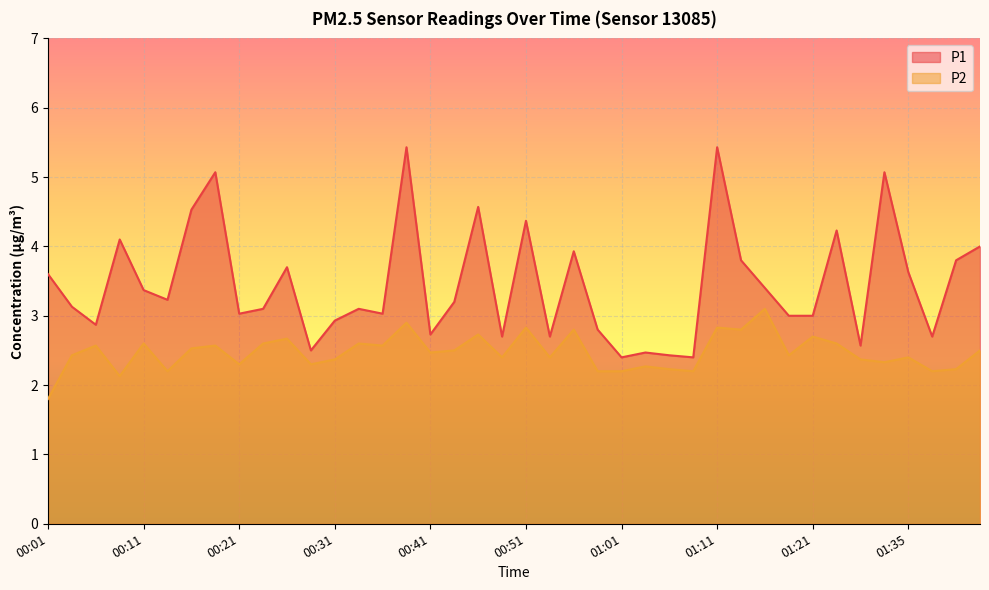

How many interior local peaks does the P1 series have?

12